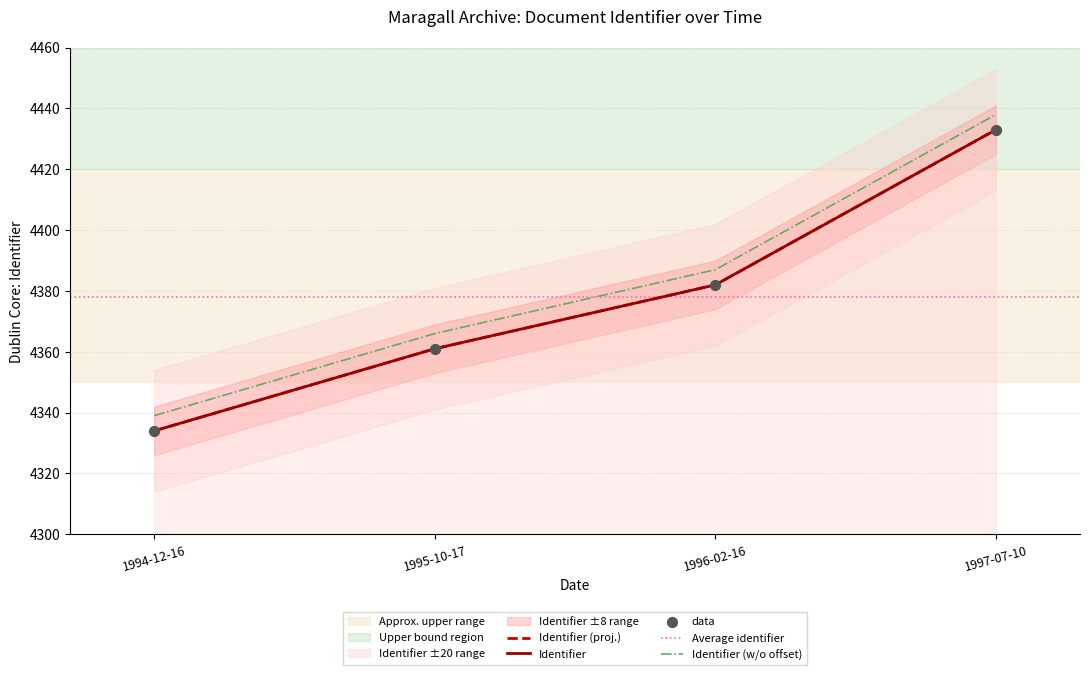

What is the ratio of the value at 1996-02-16 to the value at 1997-07-10?

1.0